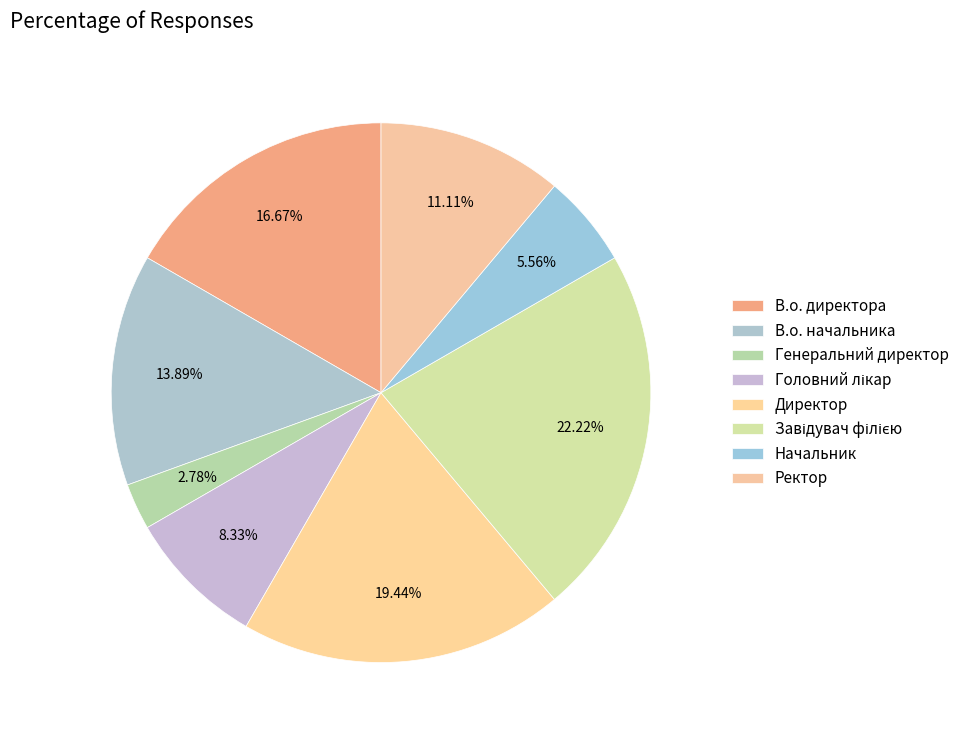

How many slices are in this pie chart?

8